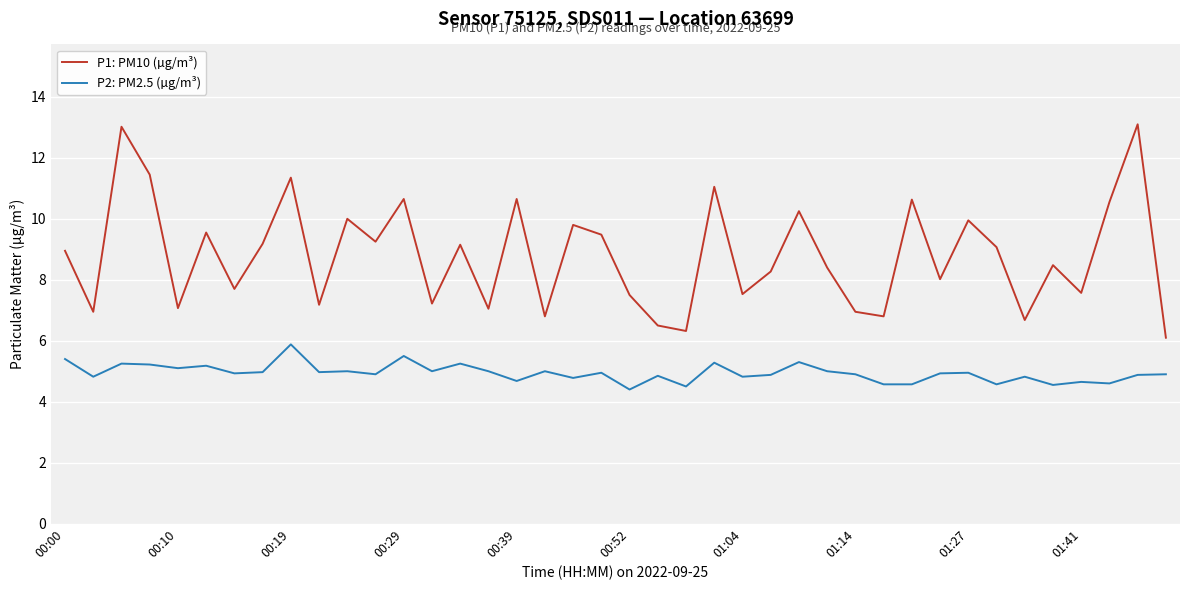

Which series has the widest spread of values?

P1: PM10 (µg/m³)